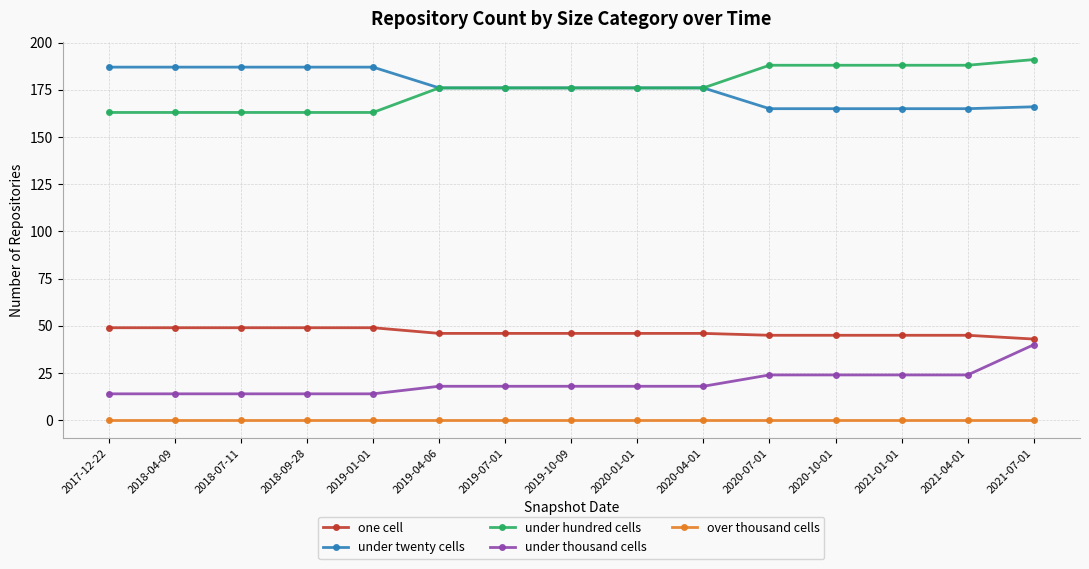

Count the under thousand cells values in the range 14 to 24.

14